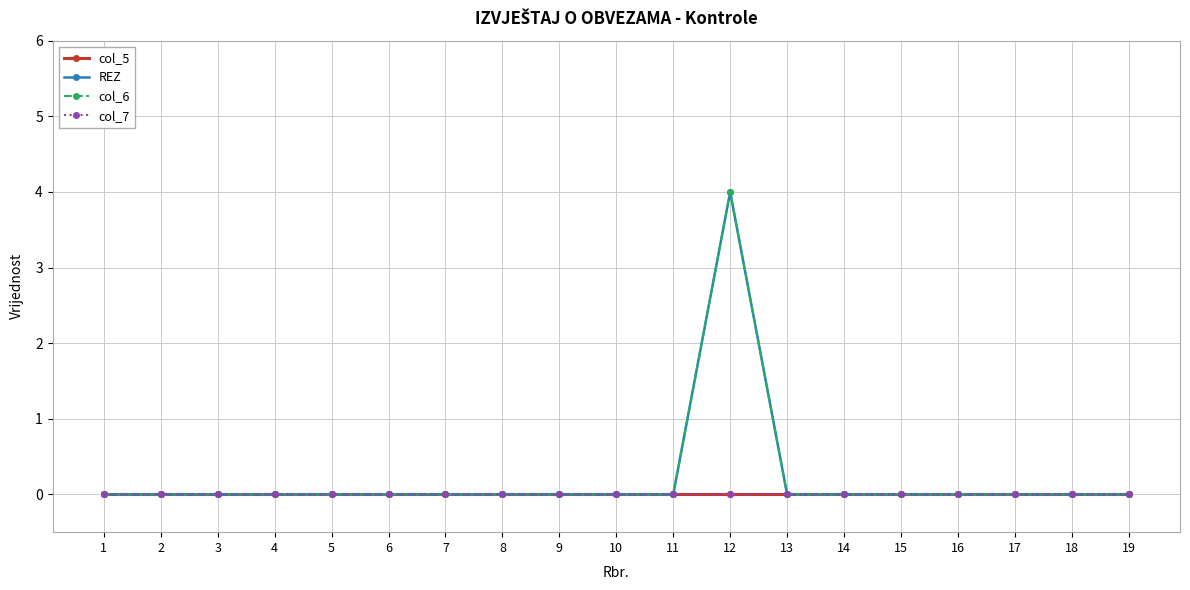

True or false: col_6 and col_5 cross at least once.

False